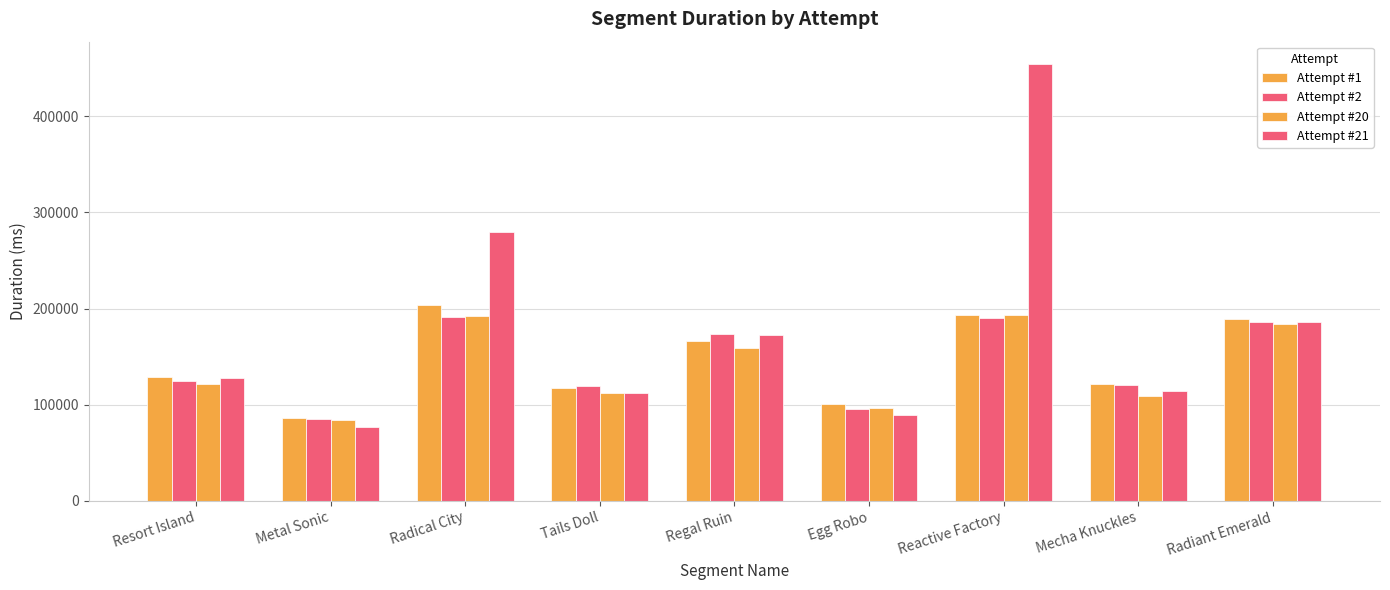

How many data points does each series have?

9